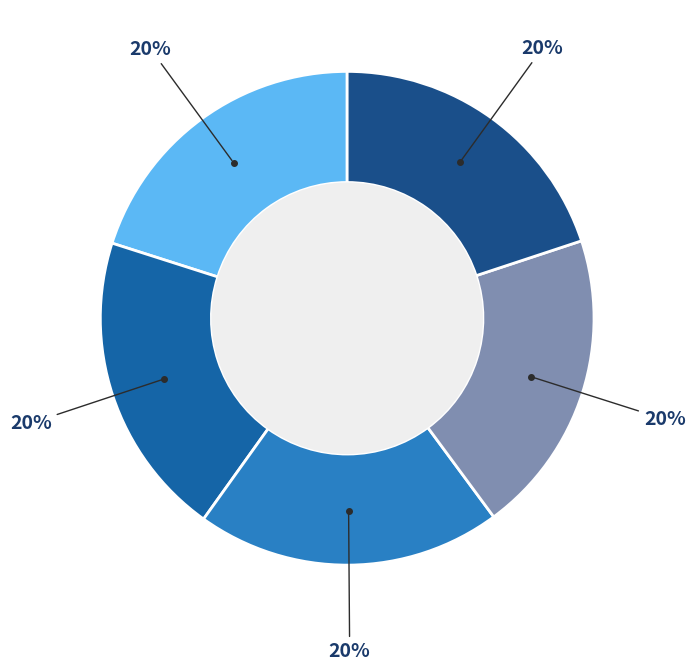

Is there any slice that represents more than half of the pie?

No